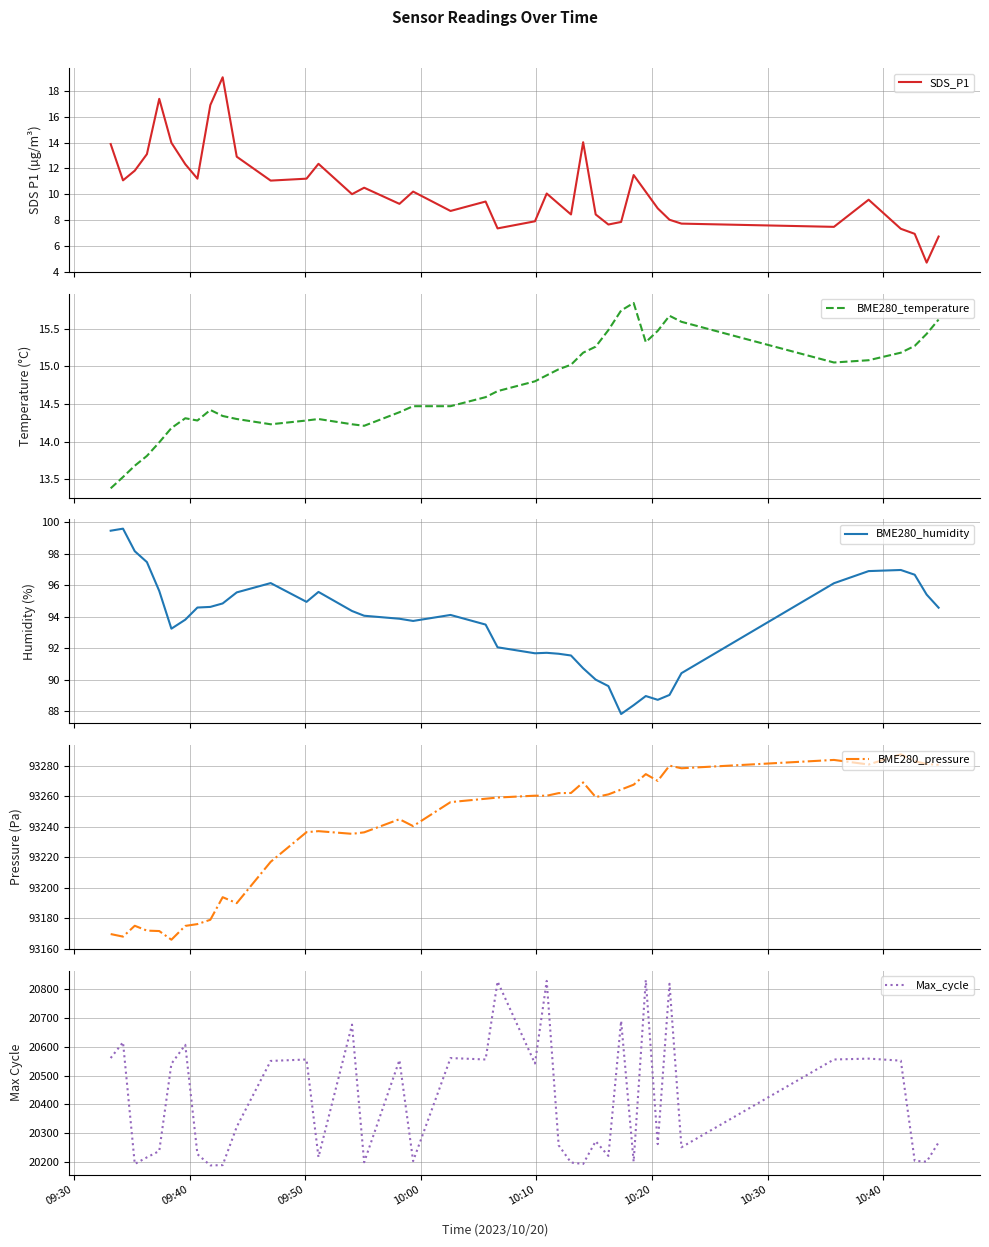

What is the greatest value displayed?

93287.7